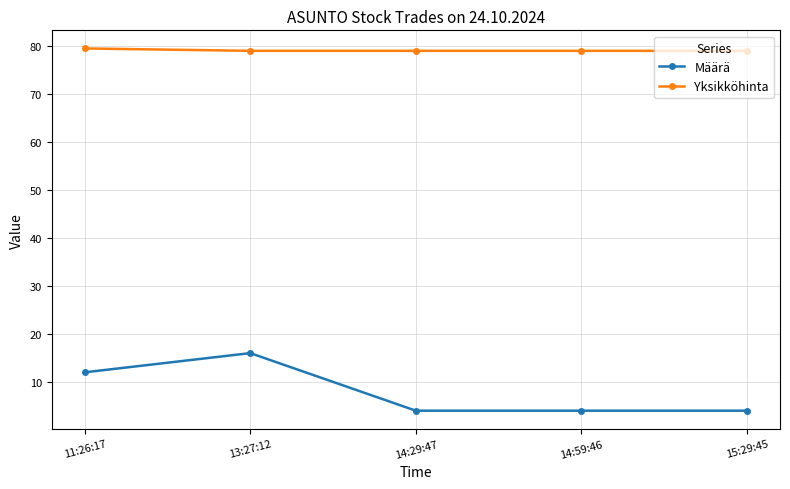

What is the greatest value displayed?

79.5